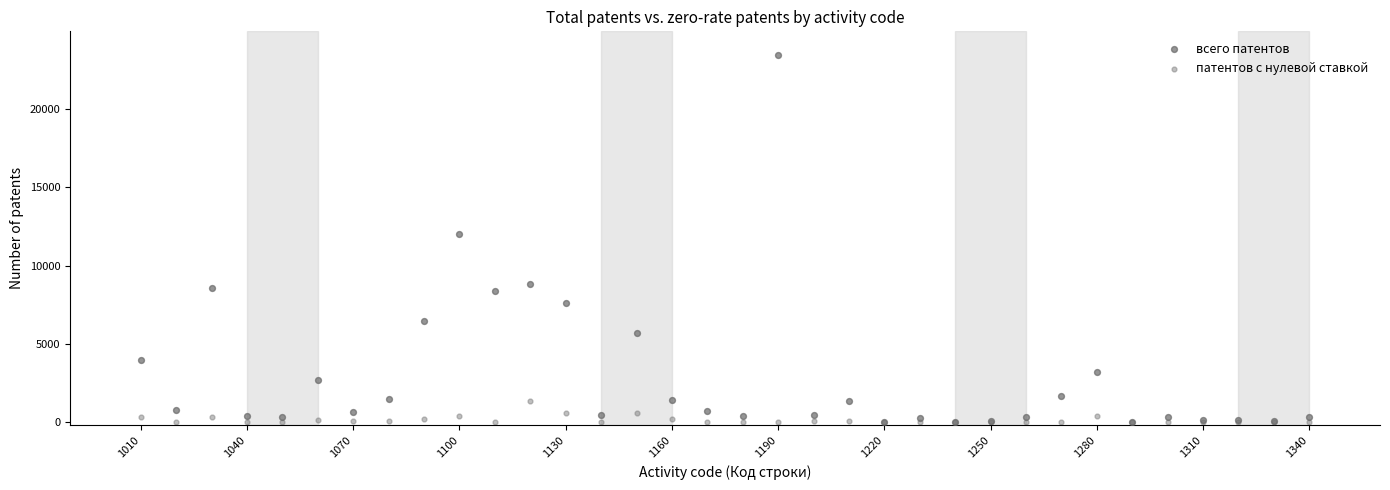

In the всего патентов series, what Y value is closest to 11731?

11999